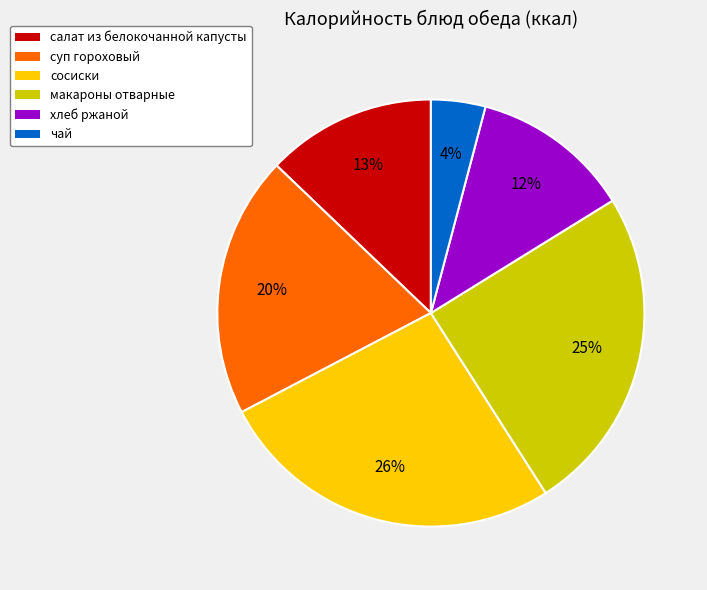

Is the sum of макароны отварные and хлеб ржаной greater than half?

No